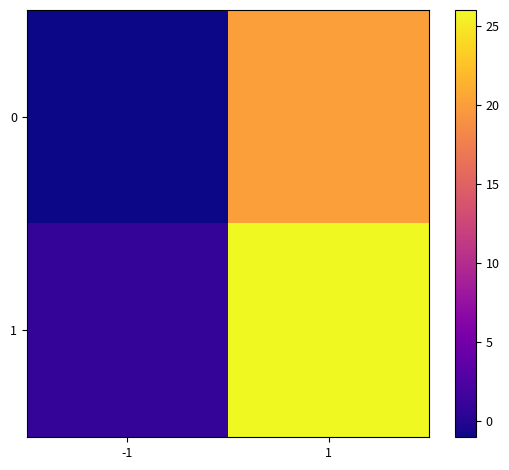

Reading left to right, what are all the values shown in this chart?

0: -1=-1	1=20
1: -1=1	1=26